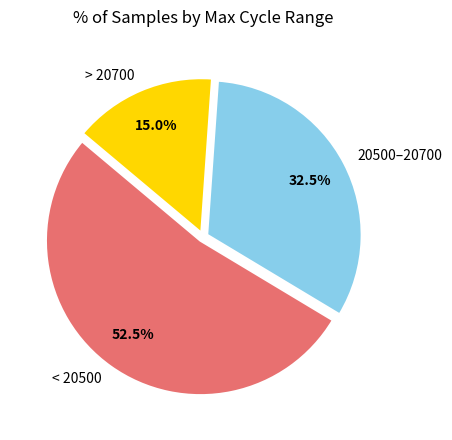

What is the largest slice in the pie chart?

< 20500